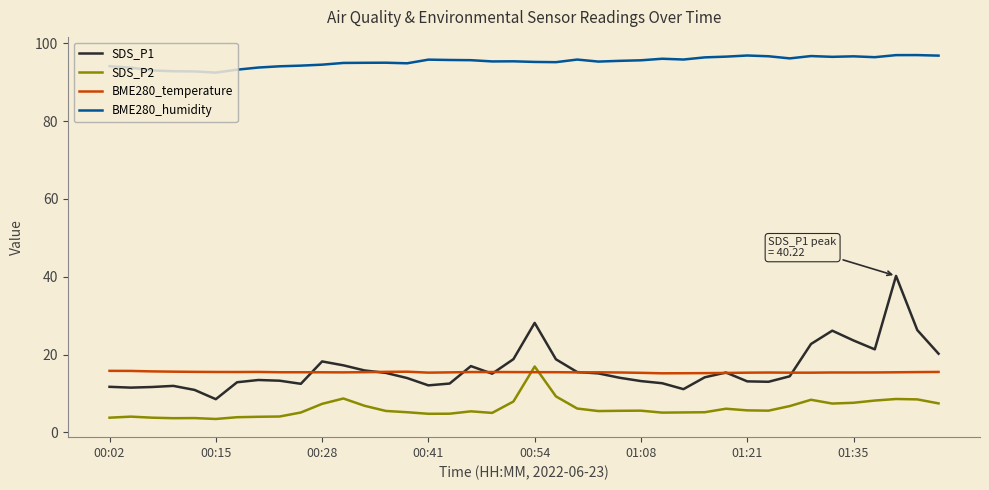

What is the greatest value displayed?

96.9